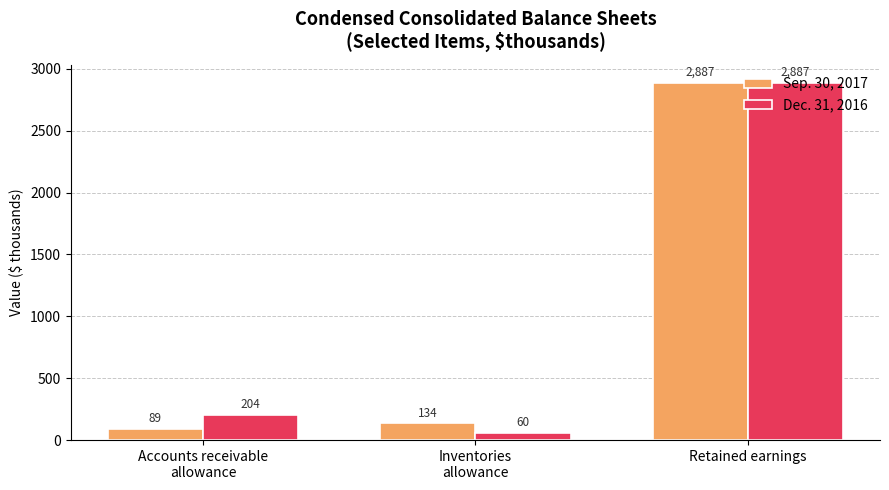

What are all the series names shown in the legend?

Sep. 30, 2017, Dec. 31, 2016